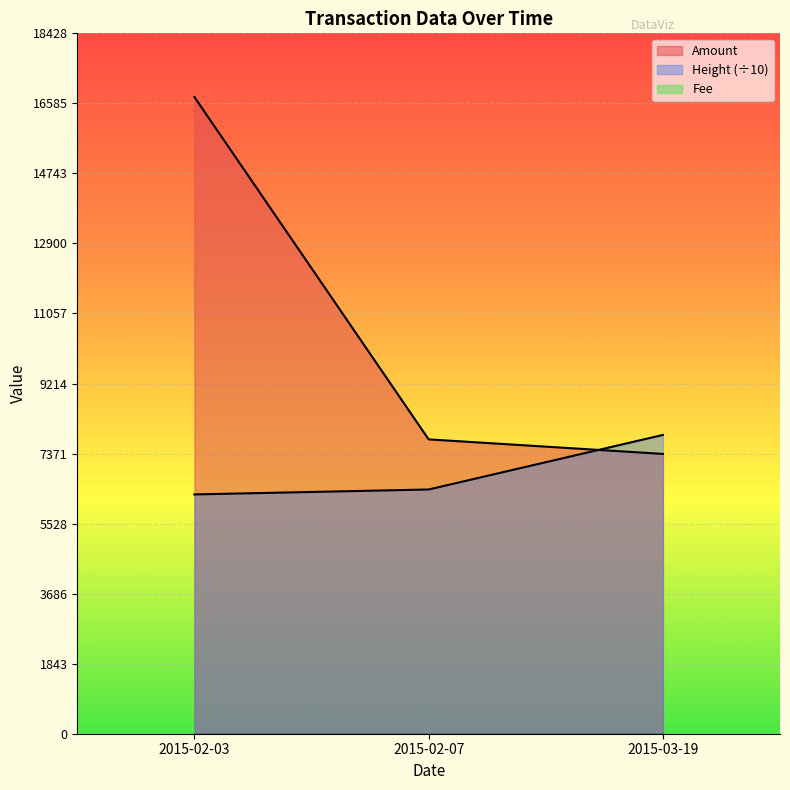

What is the average value of the Height series?

6861.2